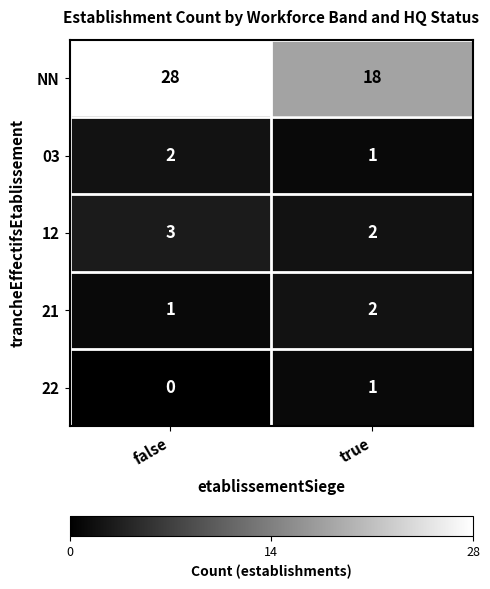

The NN series shows 28 at false. True or false?

True